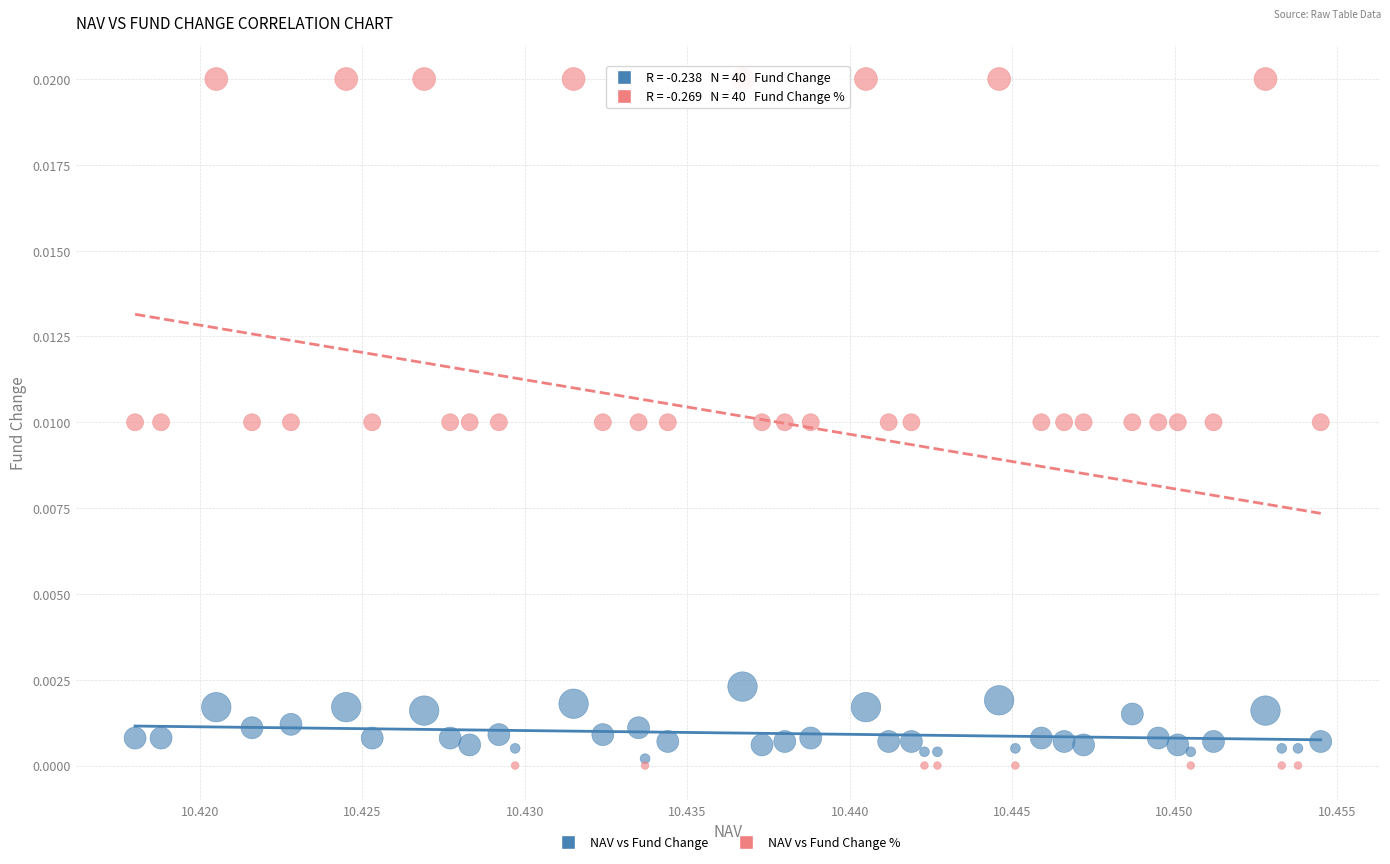

Which series reaches the minimum Y coordinate?

NAV vs Fund Change %